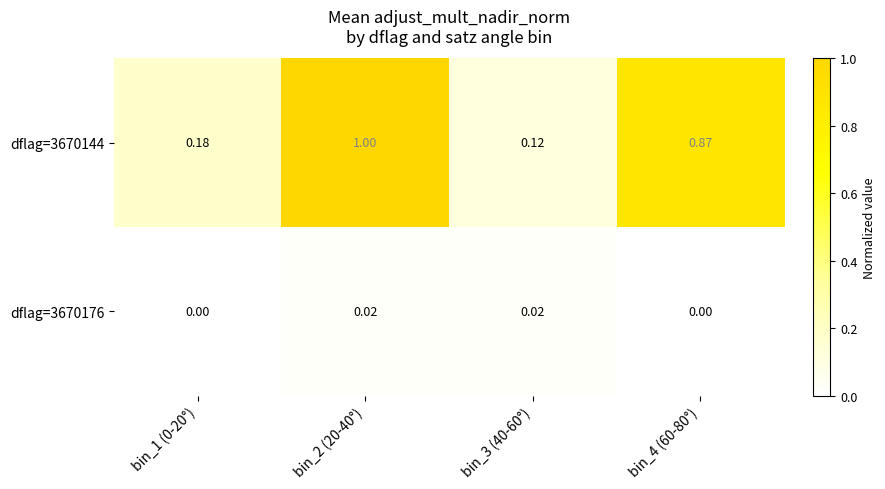

Between bin_1 (0-20°) and bin_3 (40-60°), which series saw the biggest shift?

dflag=3670144